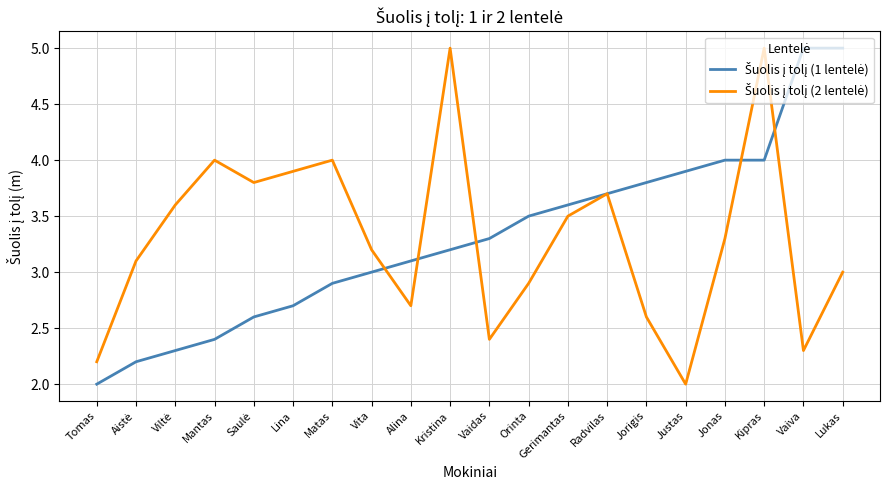

At which category is the sum across all series the highest?

Kipras